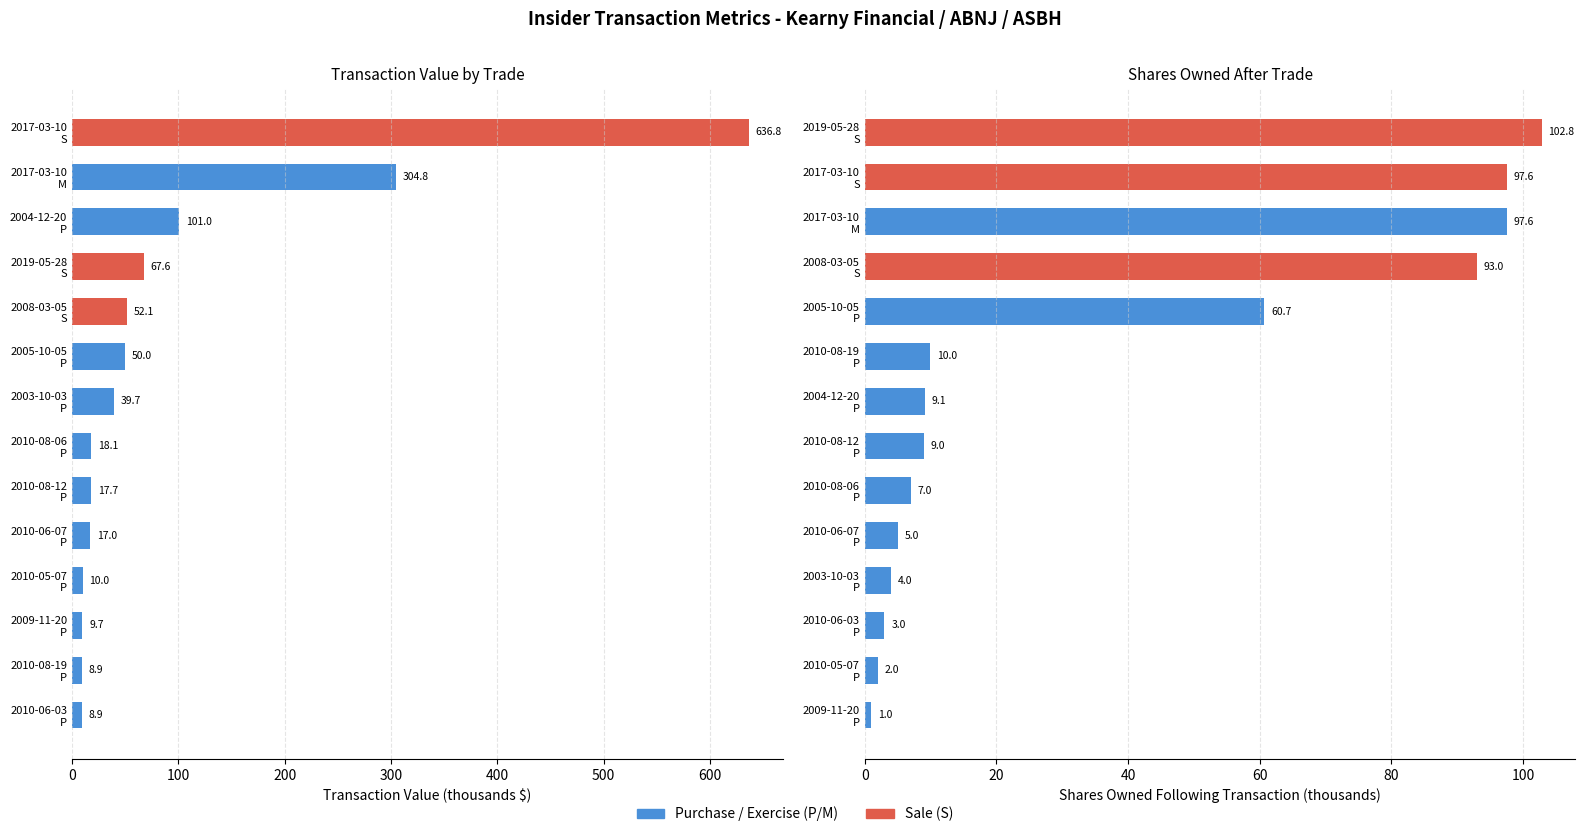

How many bars are there in each group?

2